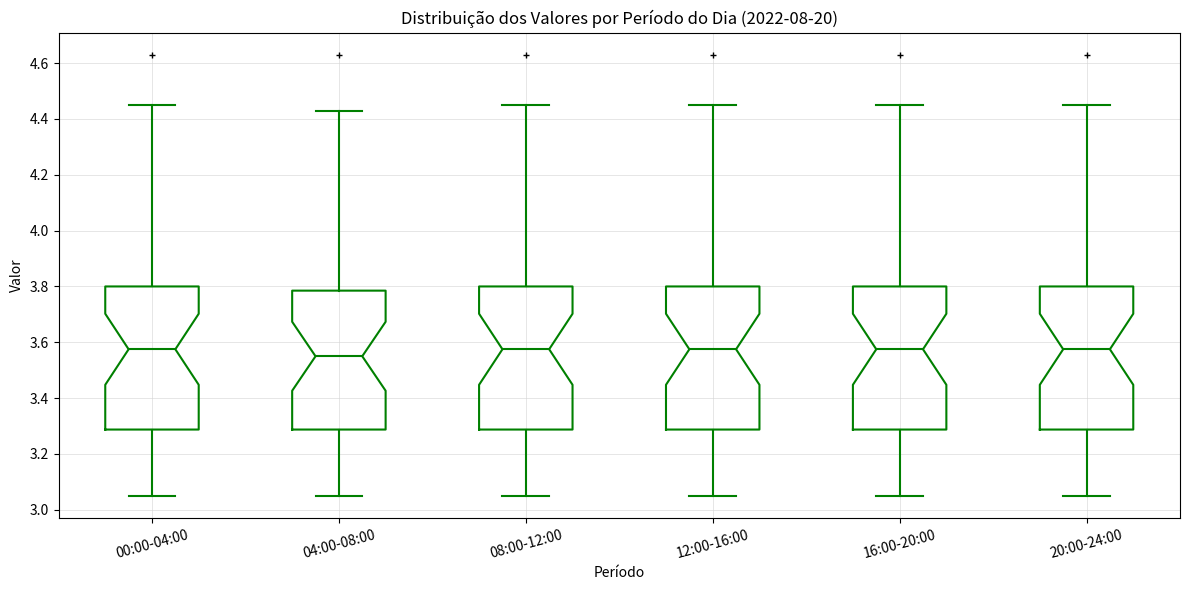

Which box has the lowest median line?

04:00-08:00